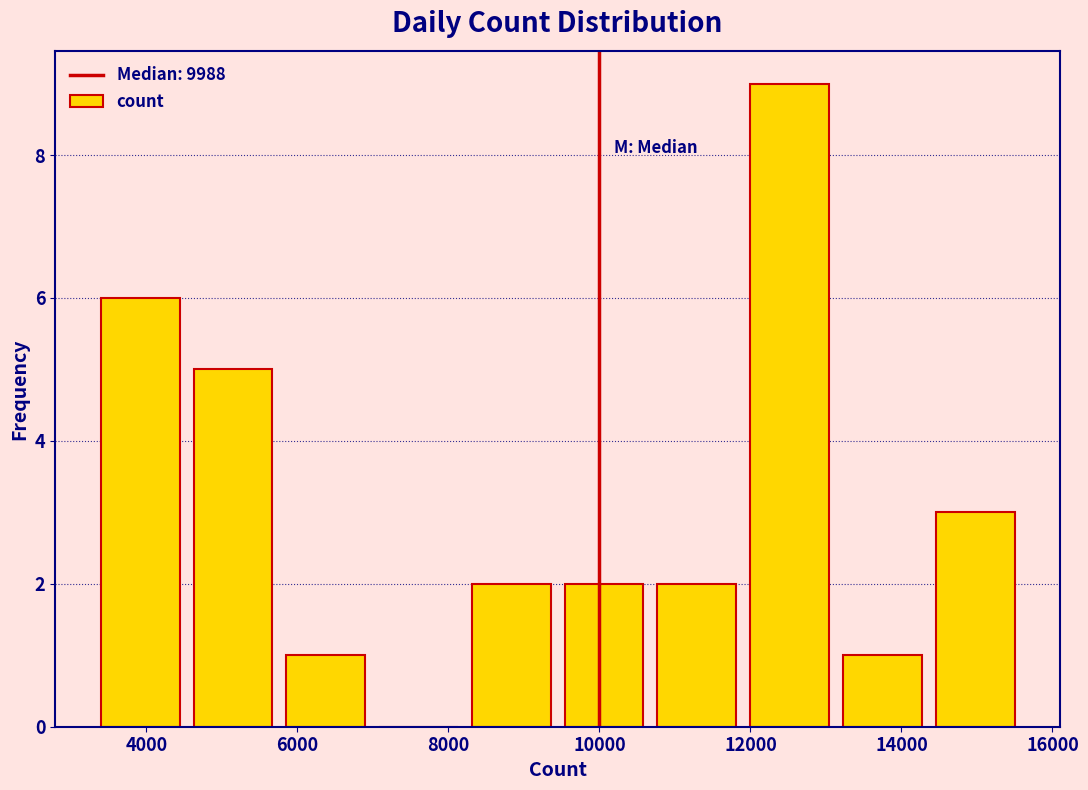

Reading left to right, transcribe this chart: for each bar, give the range it covers on the x-axis and its height. Neither the bar edges nor the heights are printed on the chart, so give them approximately, as read against the axes.

3400 to 4600: 6
4600 to 5800: 5
5800 to 7000: 1
7000 to 8200: 0
8200 to 9400: 2
9400 to 10600: 2
10600 to 12000: 2
12000 to 13200: 9
13200 to 14400: 1
14400 to 15600: 3